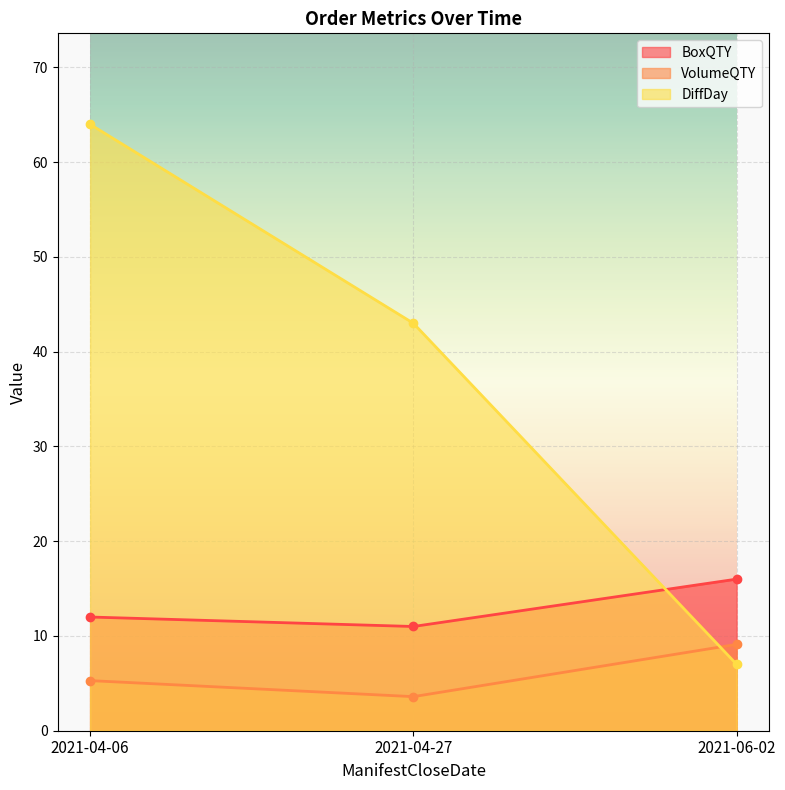

How many data points does each series have?

3